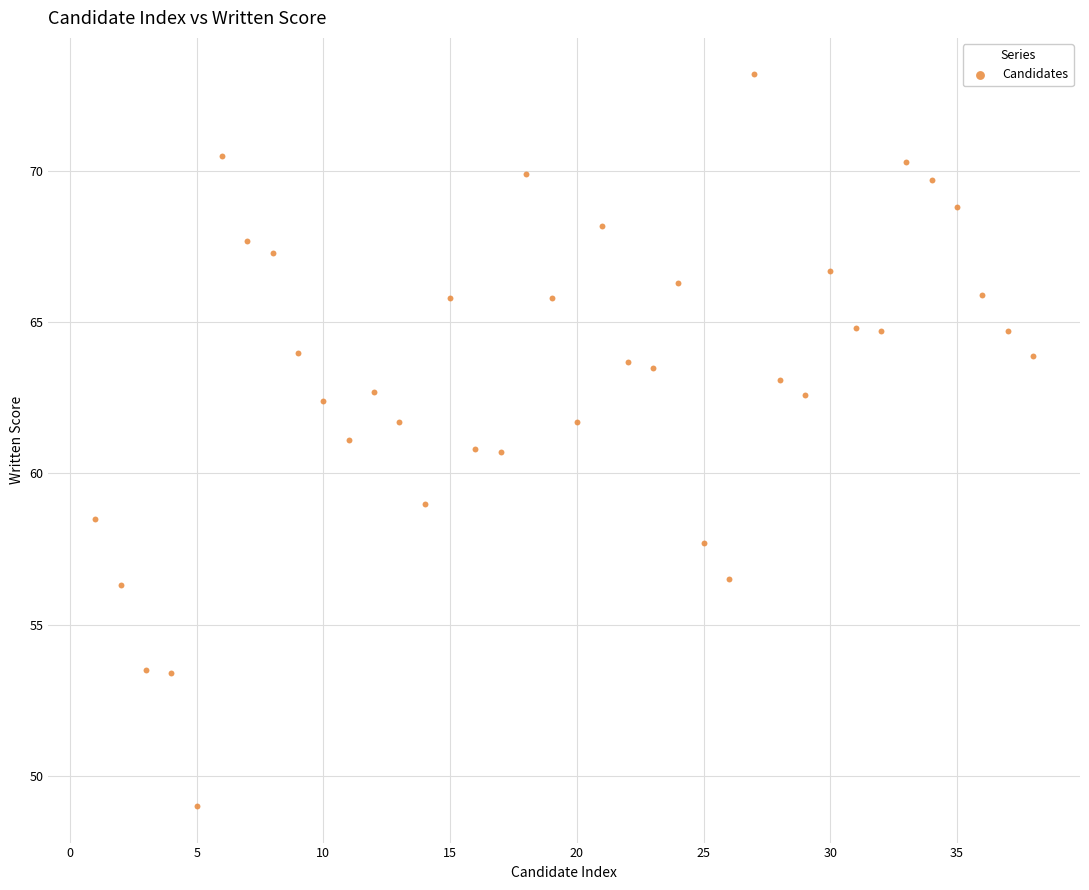

What is the range of X values (max minus min)?

37.0